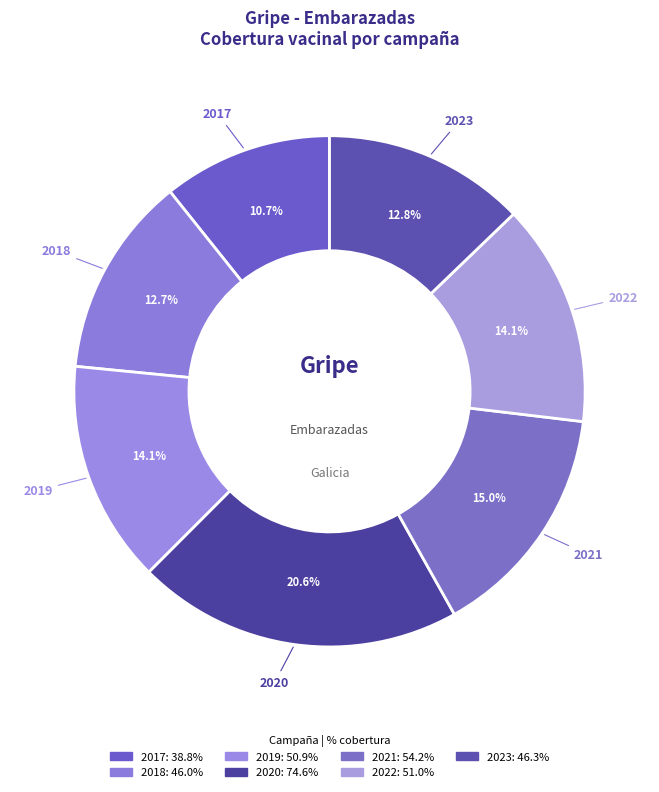

Count the number of slices in the pie.

7